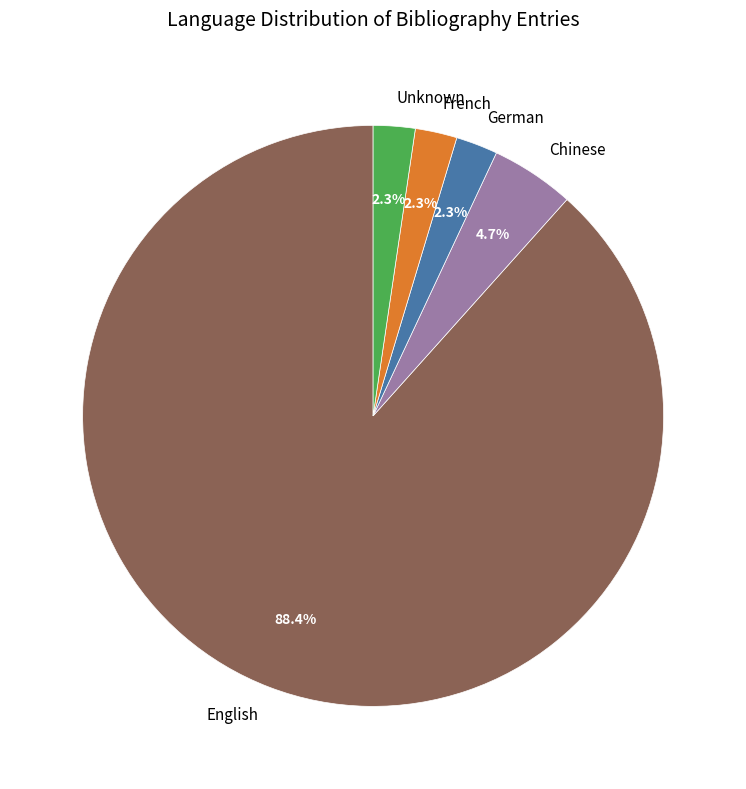

What is the majority slice?

English